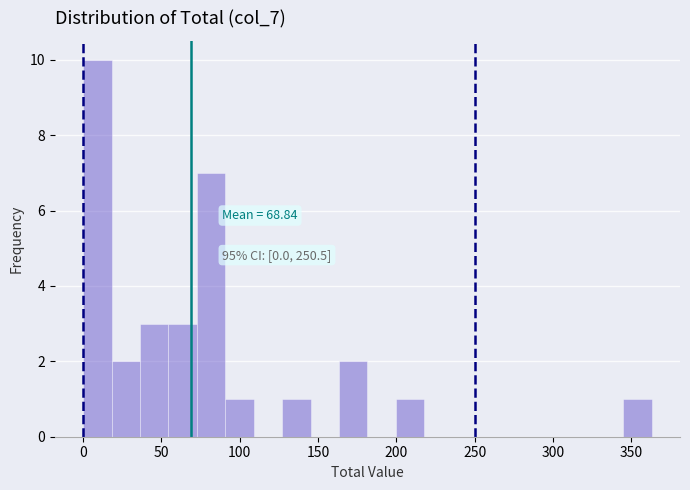

Read against the x-axis, roughly where is the centre of the tallest bar?

10